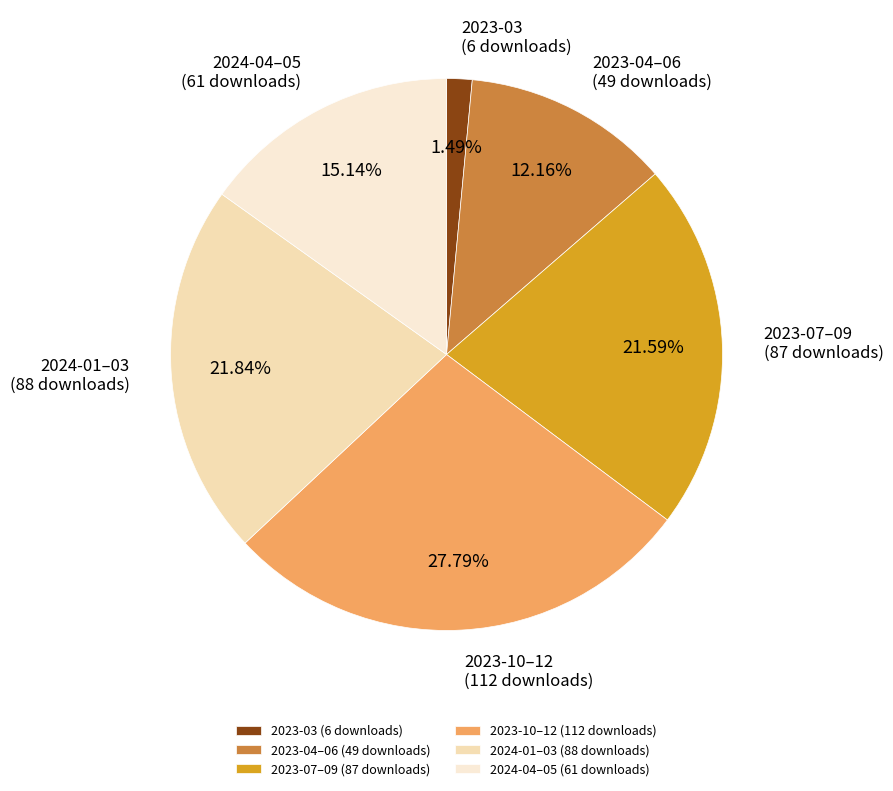

How many slices are in this pie chart?

6